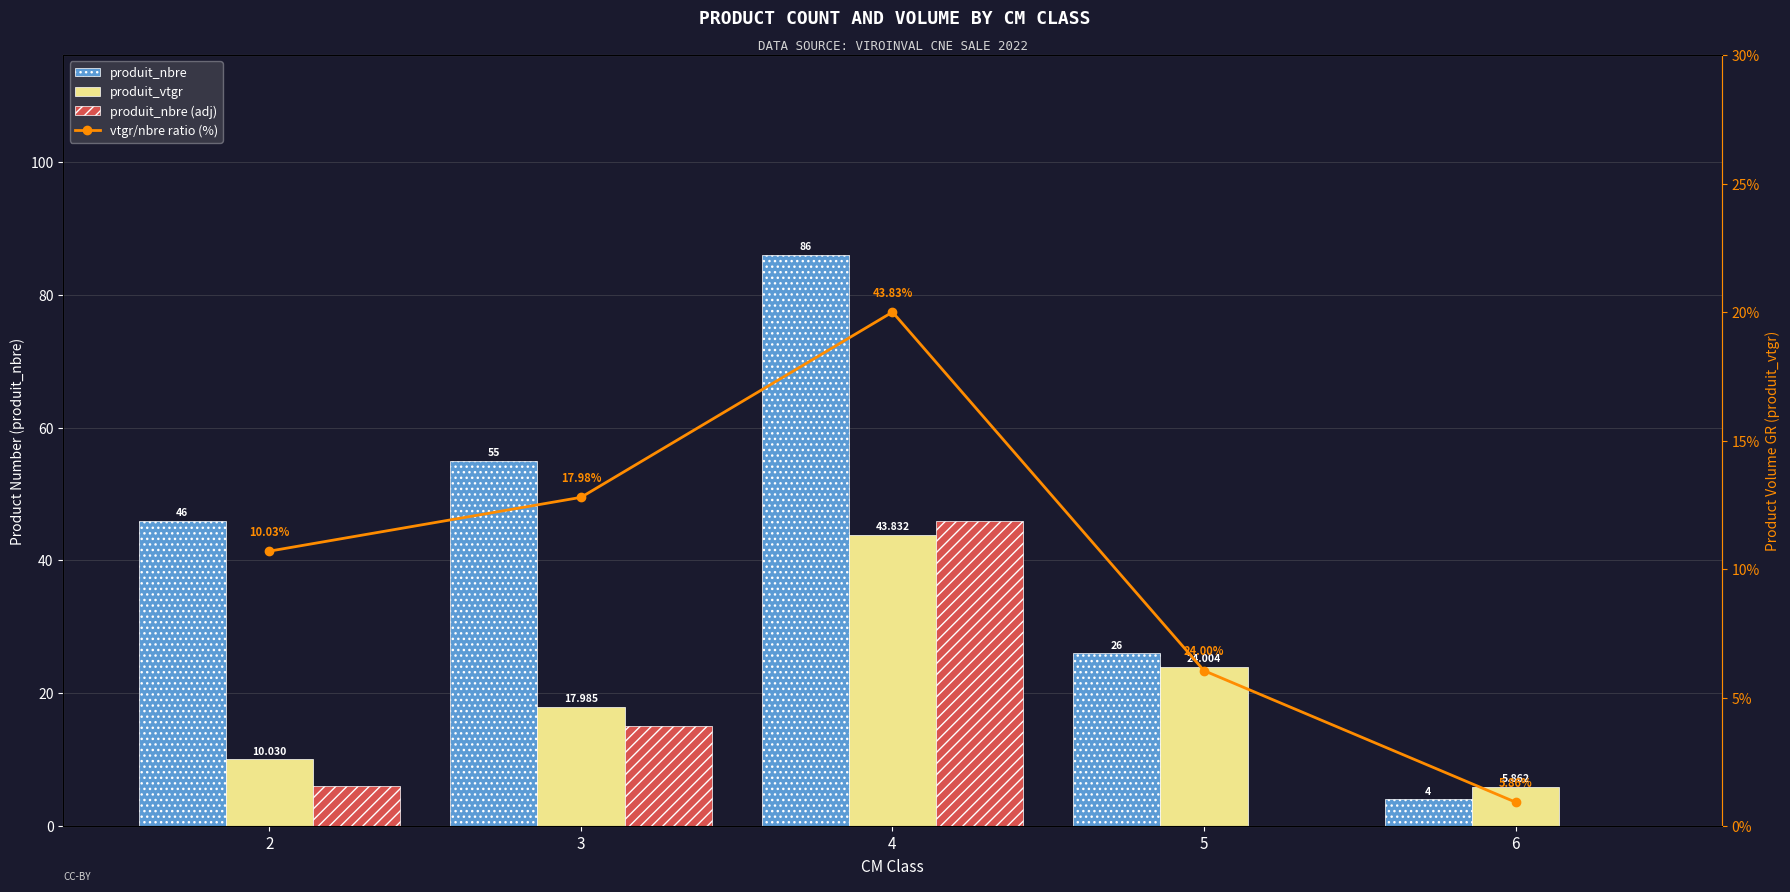

How many data points in produit_vtgr are less than 17?

2